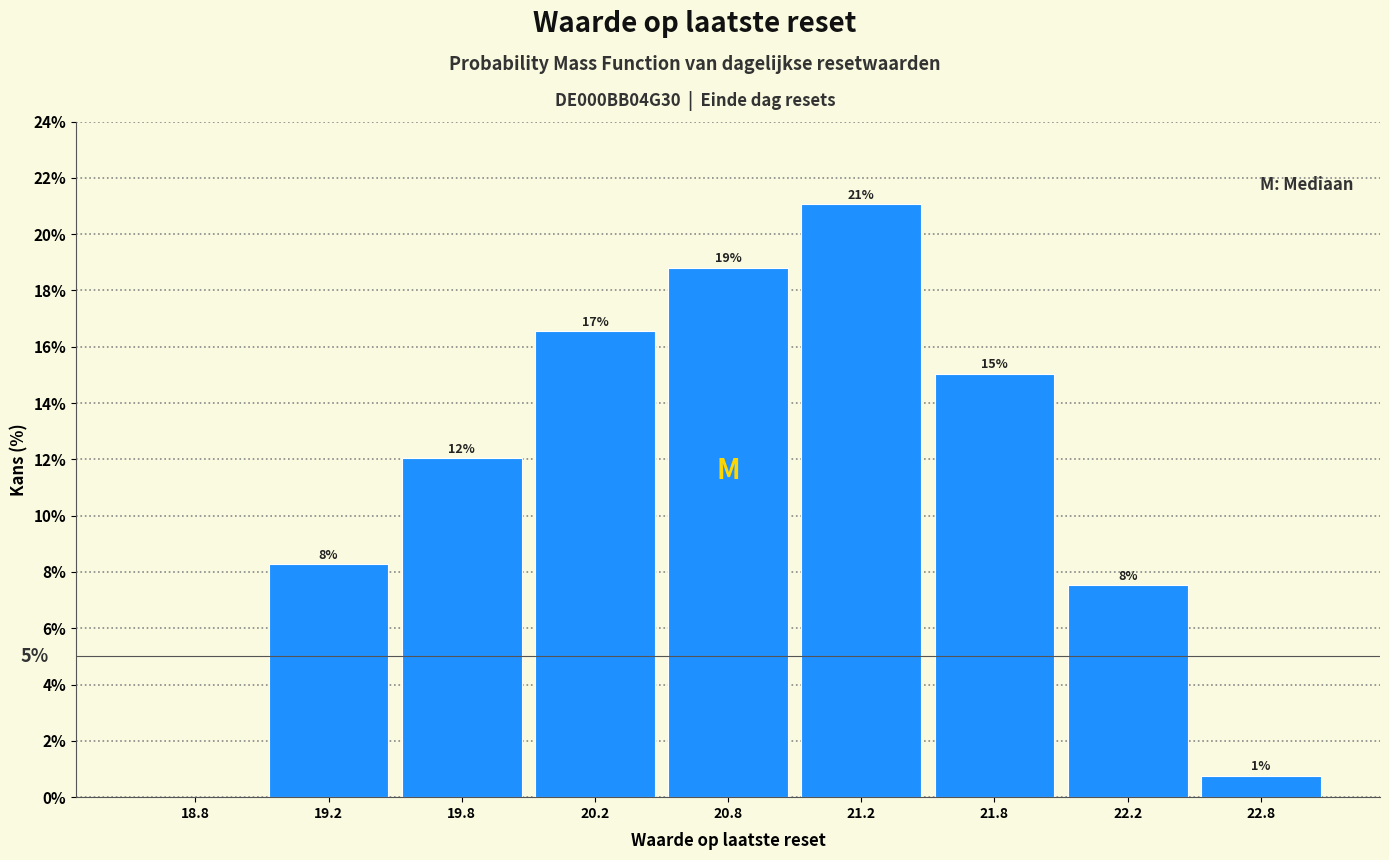

Are the bars horizontal?

No